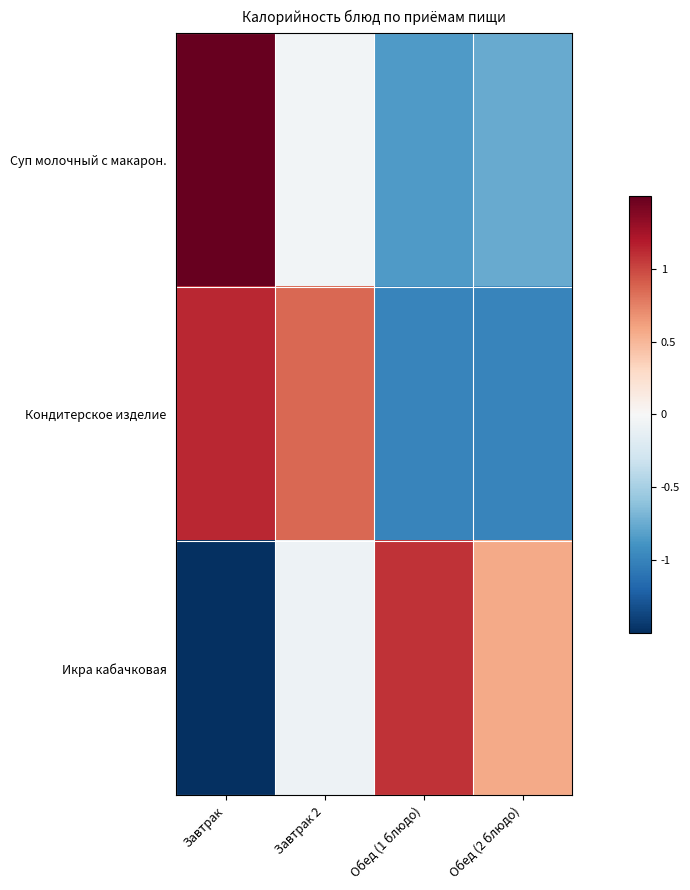

Reading right to left, extract all data points from this chart.

Суп молочный с макарон.: Обед (2 блюдо)=-0.8	Обед (1 блюдо)=-0.8	Завтрак 2=-0.0	Завтрак=1.6
Кондитерское изделие: Обед (2 блюдо)=-1.0	Обед (1 блюдо)=-1.0	Завтрак 2=0.9	Завтрак=1.1
Икра кабачковая: Обед (2 блюдо)=0.6	Обед (1 блюдо)=1.1	Завтрак 2=-0.1	Завтрак=-1.6